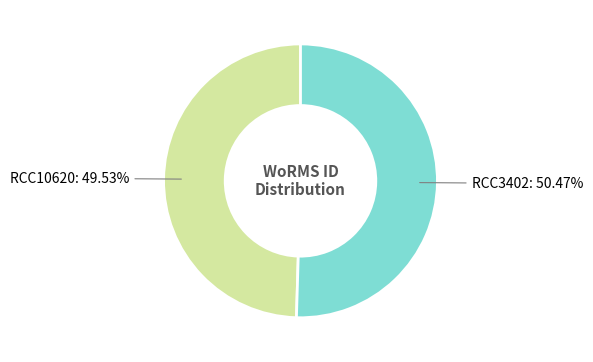

Count the number of slices in the pie.

2